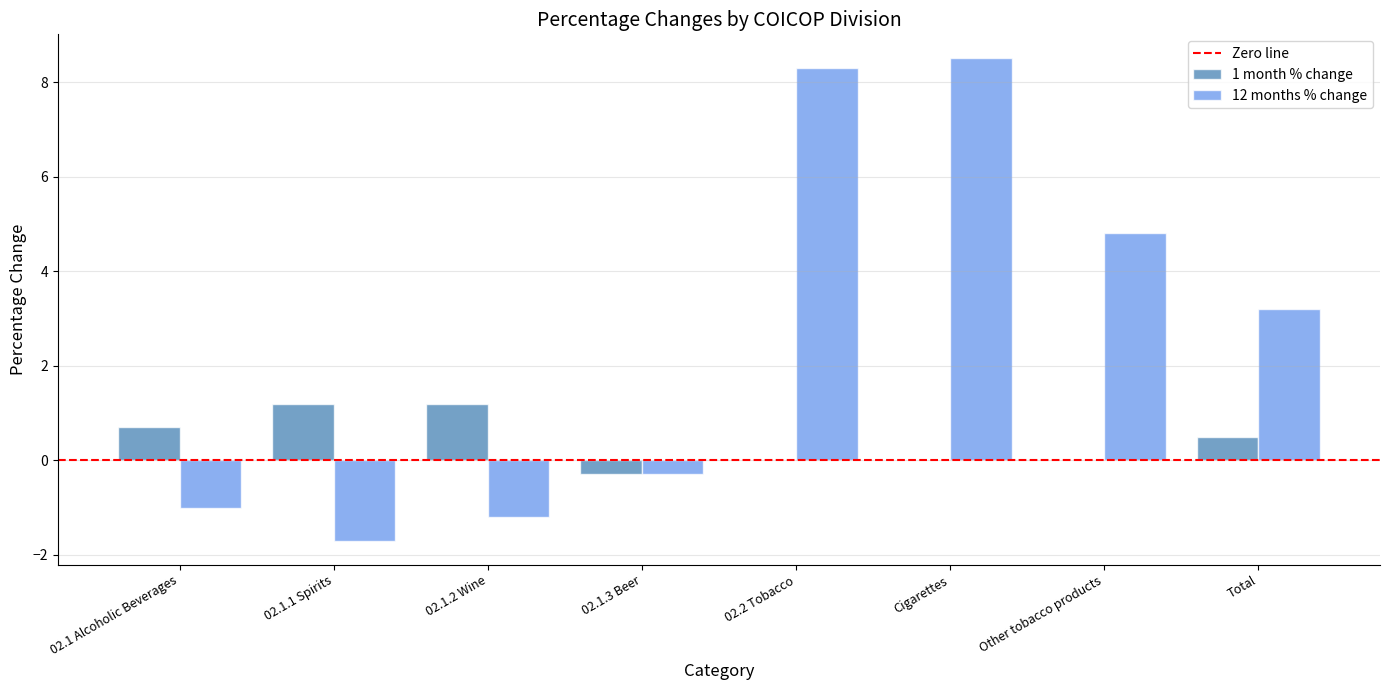

Is it true that 12 months % change equals 14.0 at Cigarettes?

False